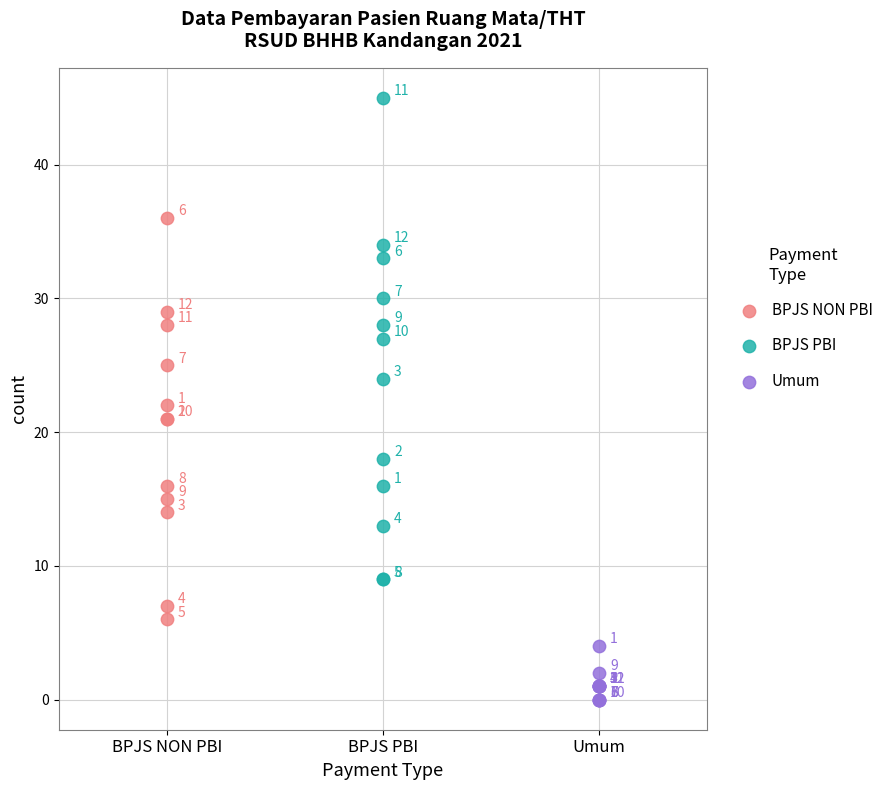

Which series reaches the minimum Y coordinate?

Umum